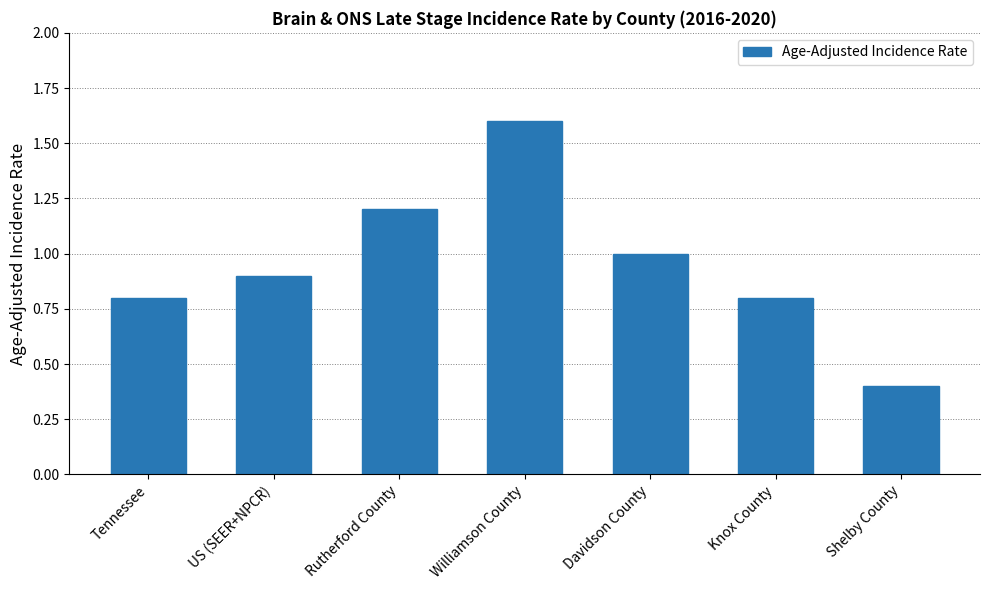

Which has a higher value, Knox County or US (SEER+NPCR)?

US (SEER+NPCR)